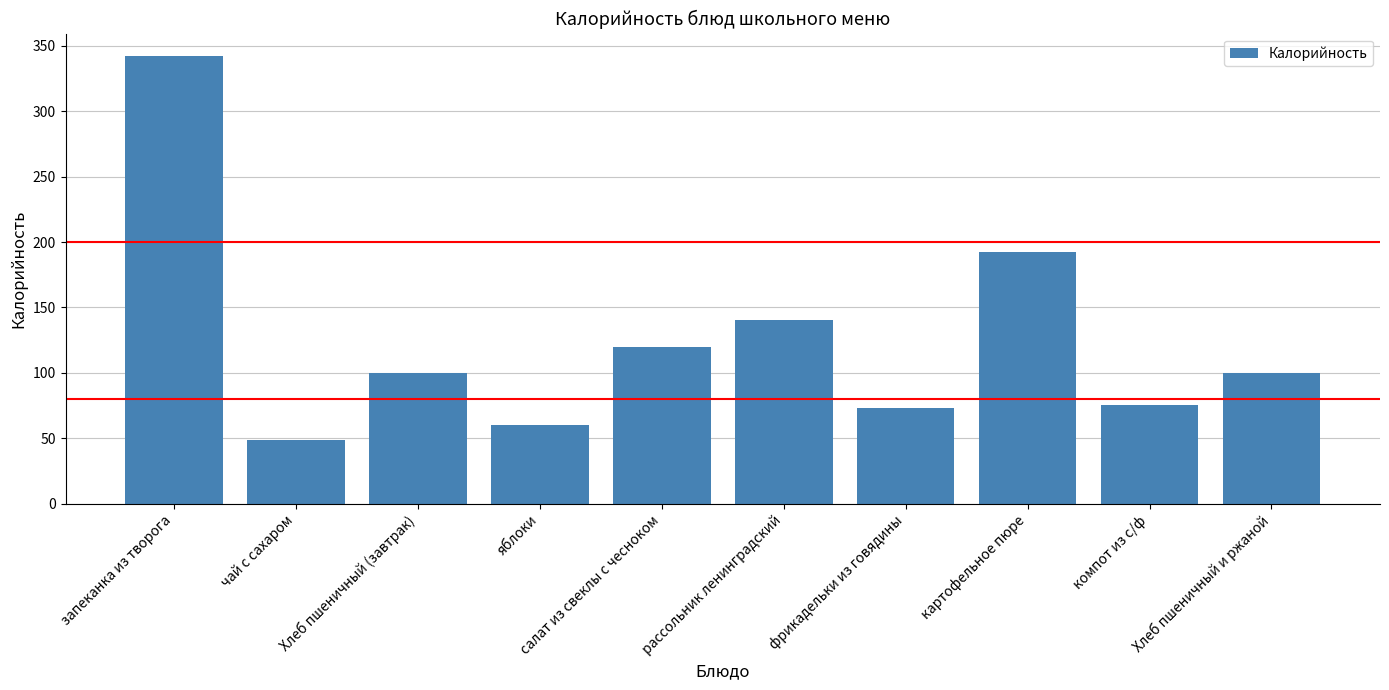

Where does the data first go above 100?

запеканка из творога